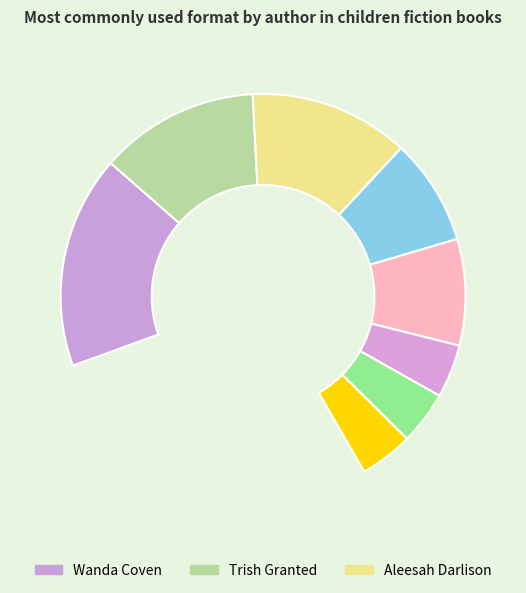

How many slices are in this pie chart?

8